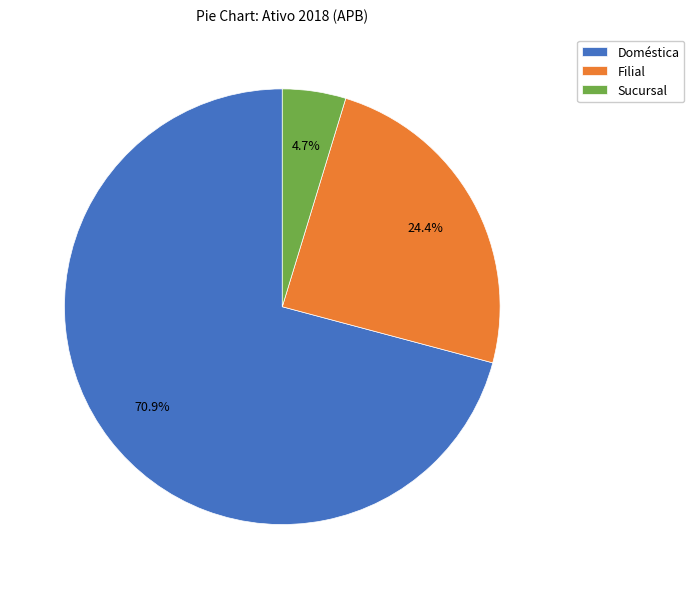

Rank the categories by value from lowest to highest.

Sucursal, Filial, Doméstica